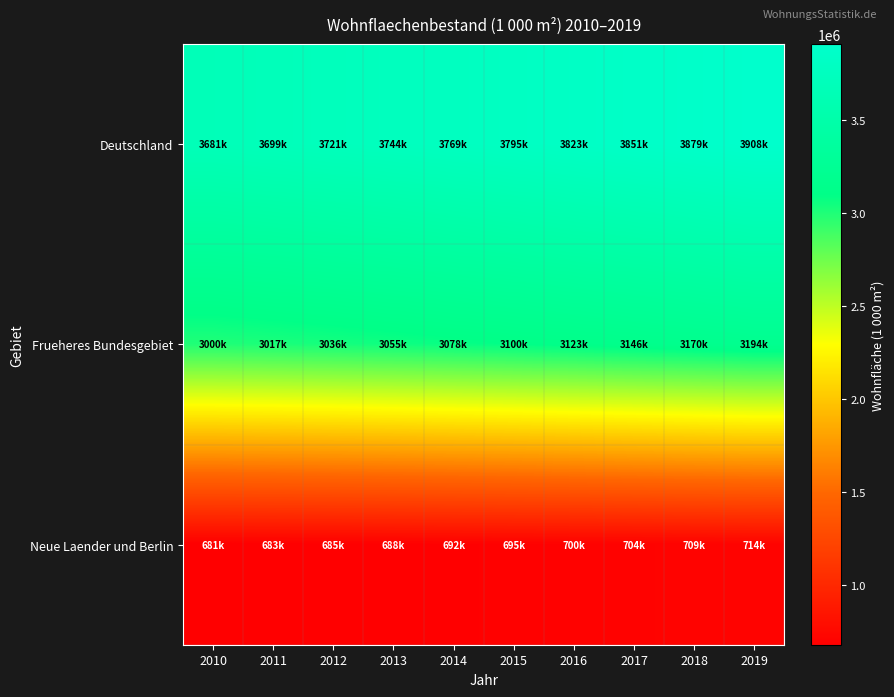

What is the minimum value shown in the chart?

680674.0